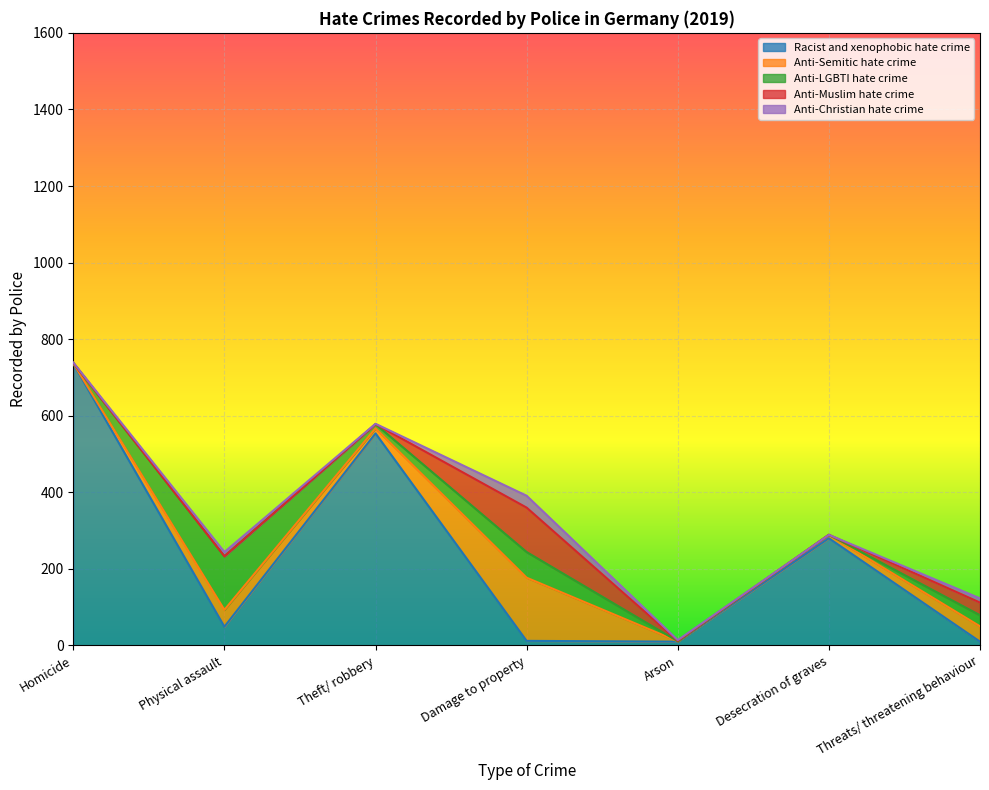

After their last crossing, which series has the higher values: Anti-Semitic hate crime or Racist and xenophobic hate crime?

Anti-Semitic hate crime